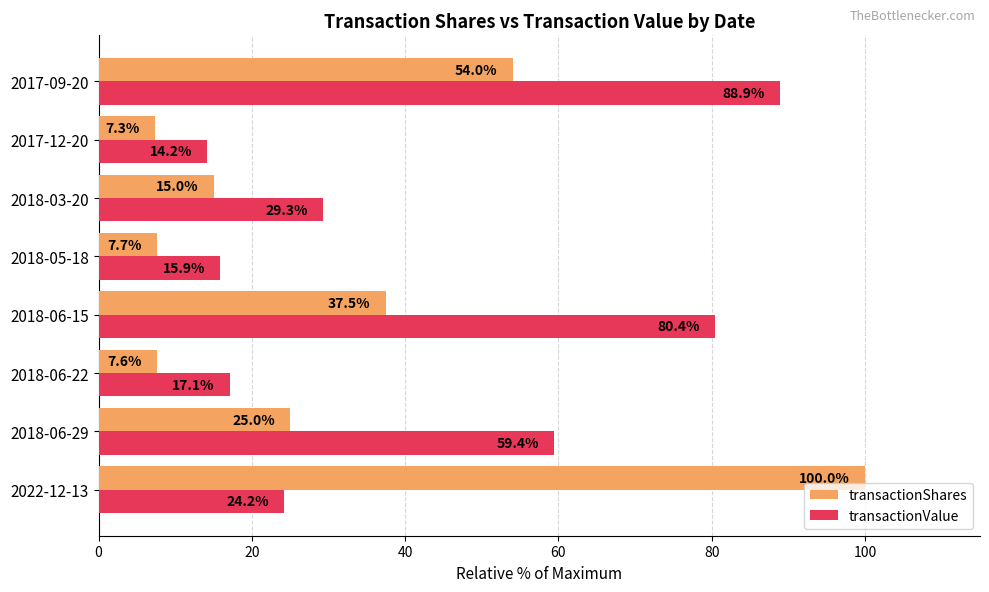

At which category is the sum across all series the highest?

2017-09-20